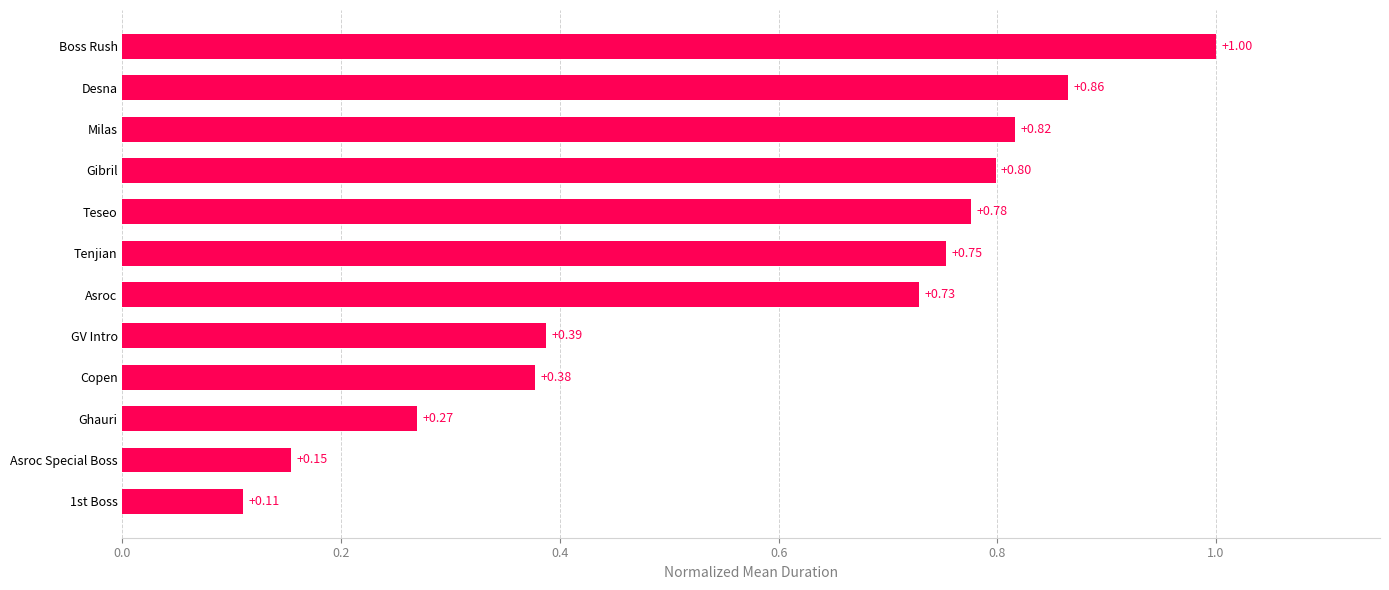

Rank the categories by value from highest to lowest.

Boss Rush, Desna, Milas, Gibril, Teseo, Tenjian, Asroc, GV Intro, Copen, Ghauri, Asroc Special Boss, 1st Boss